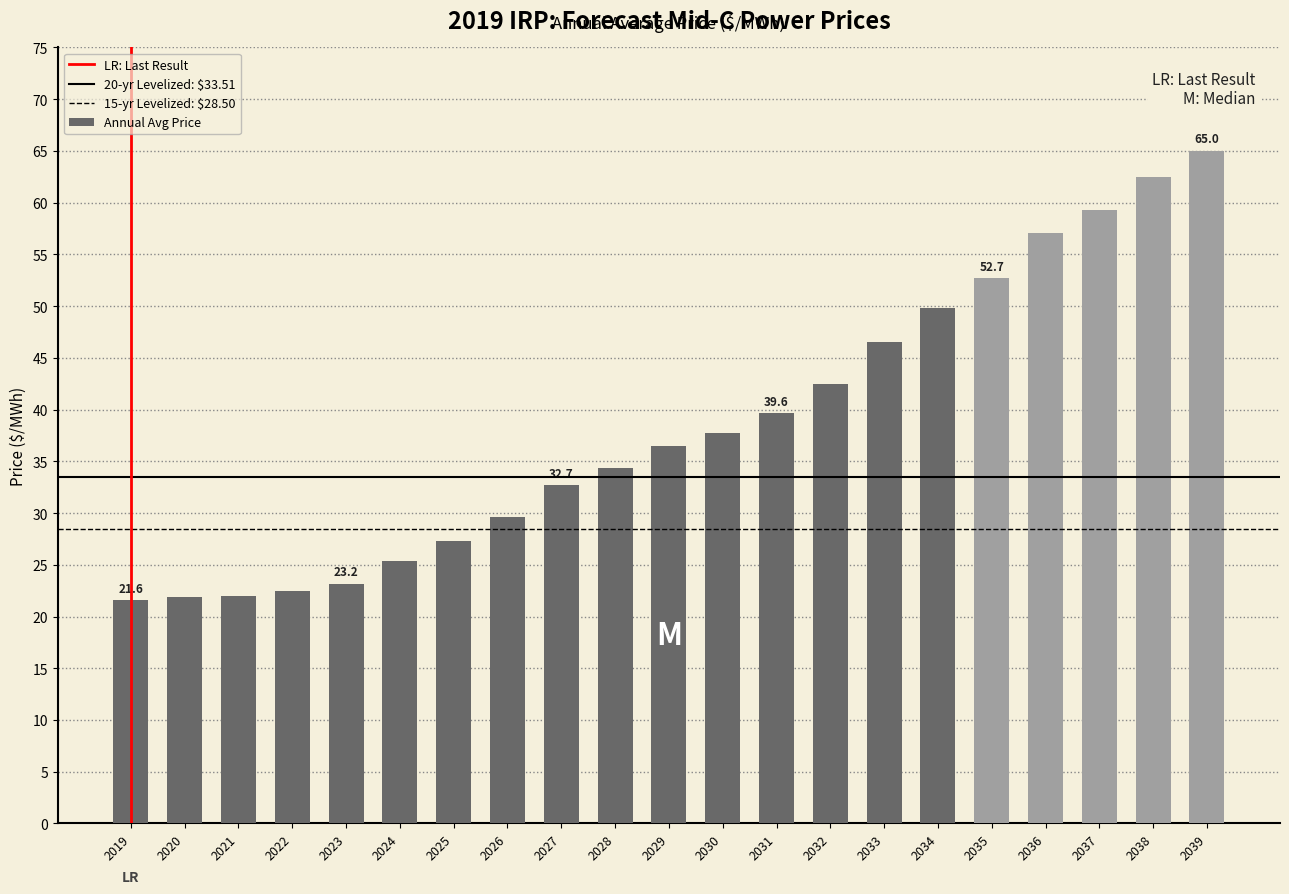

Is it true that the value at 2031 is 55.3?

False